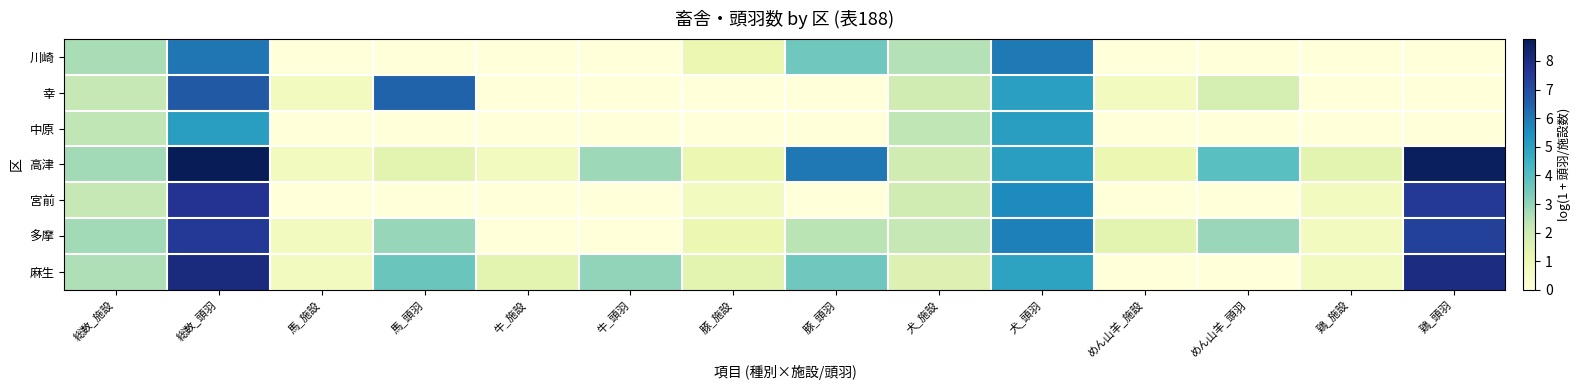

Reading left to right, list all the values displayed in this chart.

川崎: 総数_施設=2.6	総数_頭羽=6.1	馬_施設=0.0	馬_頭羽=0.0	牛_施設=0.0	牛_頭羽=0.0	豚_施設=1.1	豚_頭羽=3.6	犬_施設=2.5	犬_頭羽=6.0	めん山羊_施設=0.0	めん山羊_頭羽=0.0	鶏_施設=0.0	鶏_頭羽=0.0
幸: 総数_施設=2.2	総数_頭羽=6.7	馬_施設=0.7	馬_頭羽=6.5	牛_施設=0.0	牛_頭羽=0.0	豚_施設=0.0	豚_頭羽=0.0	犬_施設=1.9	犬_頭羽=5.1	めん山羊_施設=0.7	めん山羊_頭羽=1.8	鶏_施設=0.0	鶏_頭羽=0.0
中原: 総数_施設=2.3	総数_頭羽=5.1	馬_施設=0.0	馬_頭羽=0.0	牛_施設=0.0	牛_頭羽=0.0	豚_施設=0.0	豚_頭羽=0.0	犬_施設=2.3	犬_頭羽=5.1	めん山羊_施設=0.0	めん山羊_頭羽=0.0	鶏_施設=0.0	鶏_頭羽=0.0
高津: 総数_施設=2.8	総数_頭羽=8.8	馬_施設=0.7	馬_頭羽=1.4	牛_施設=0.7	牛_頭羽=2.8	豚_施設=1.1	豚_頭羽=6.0	犬_施設=1.9	犬_頭羽=5.1	めん山羊_施設=1.1	めん山羊_頭羽=4.0	鶏_施設=1.4	鶏_頭羽=8.7
宮前: 総数_施設=2.2	総数_頭羽=7.7	馬_施設=0.0	馬_頭羽=0.0	牛_施設=0.0	牛_頭羽=0.0	豚_施設=0.7	豚_頭羽=0.0	犬_施設=1.9	犬_頭羽=5.6	めん山羊_施設=0.0	めん山羊_頭羽=0.0	鶏_施設=0.7	鶏_頭羽=7.6
多摩: 総数_施設=2.8	総数_頭羽=7.5	馬_施設=0.7	馬_頭羽=2.9	牛_施設=0.0	牛_頭羽=0.0	豚_施設=1.1	豚_頭羽=2.4	犬_施設=2.2	犬_頭羽=5.9	めん山羊_施設=1.4	めん山羊_頭羽=2.9	鶏_施設=0.7	鶏_頭羽=7.3
麻生: 総数_施設=2.6	総数_頭羽=8.1	馬_施設=0.7	馬_頭羽=3.6	牛_施設=1.4	牛_頭羽=3.0	豚_施設=1.4	豚_頭羽=3.6	犬_施設=1.6	犬_頭羽=4.9	めん山羊_施設=0.0	めん山羊_頭羽=0.0	鶏_施設=0.7	鶏_頭羽=8.0